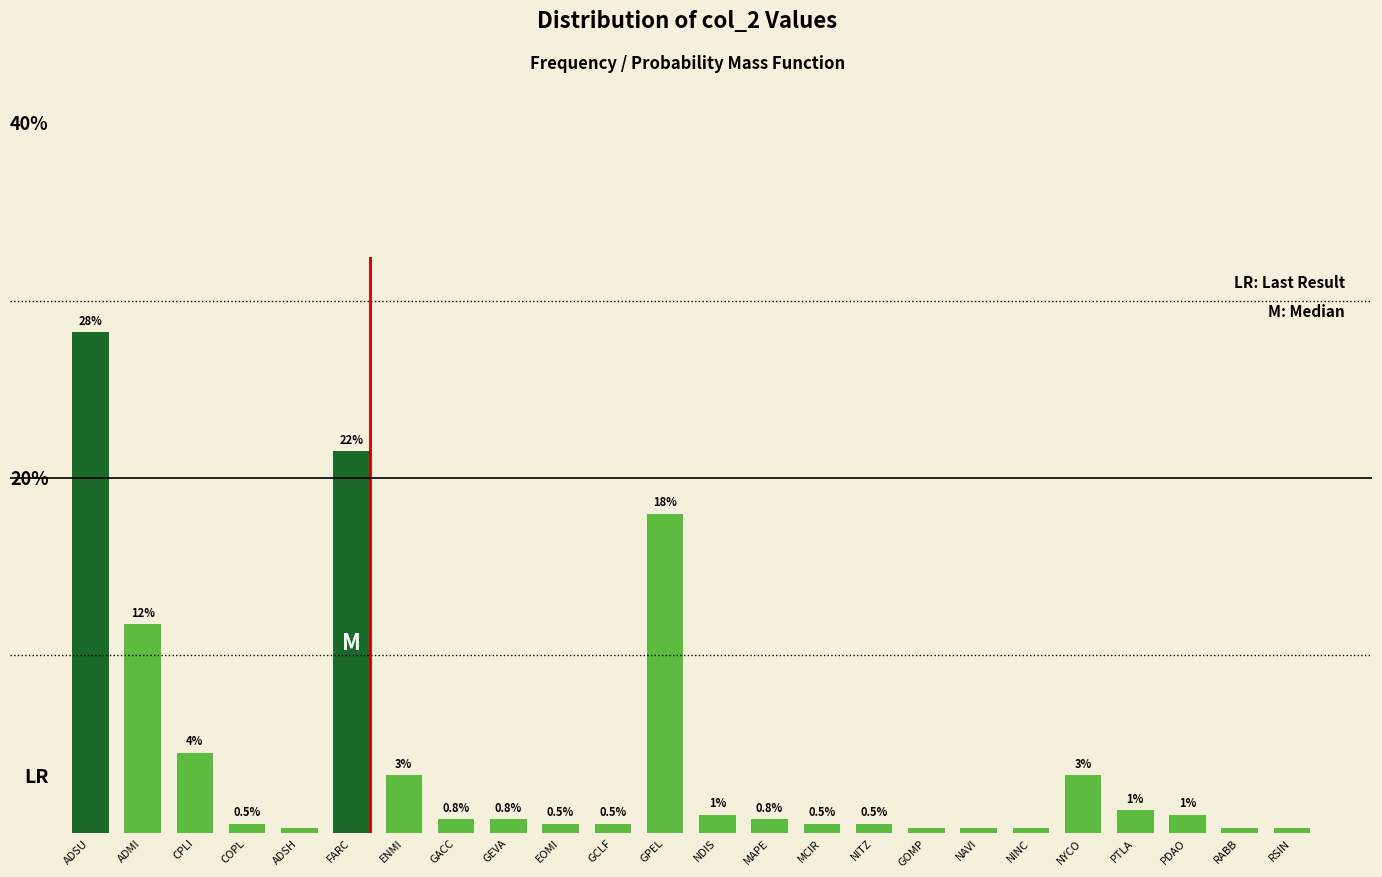

At which category does the chart reach its peak across all series?

ADSU